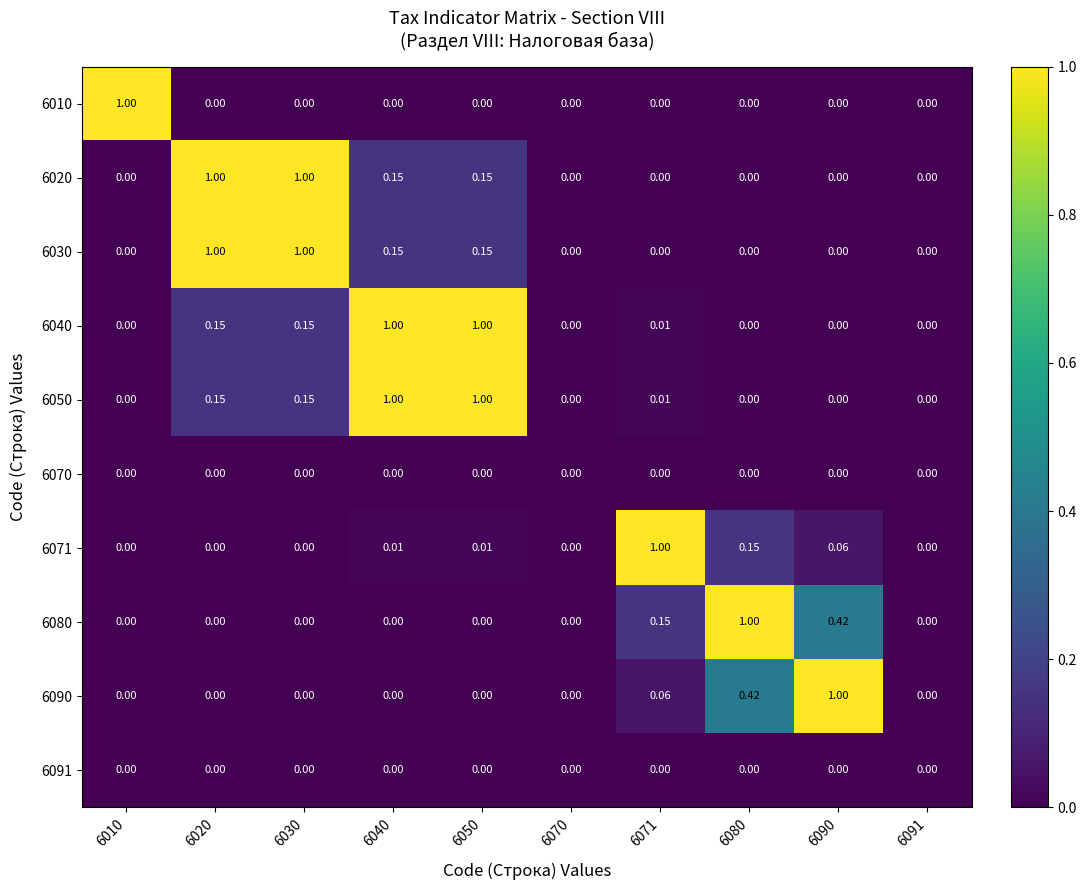

How many series are shown in this chart?

10